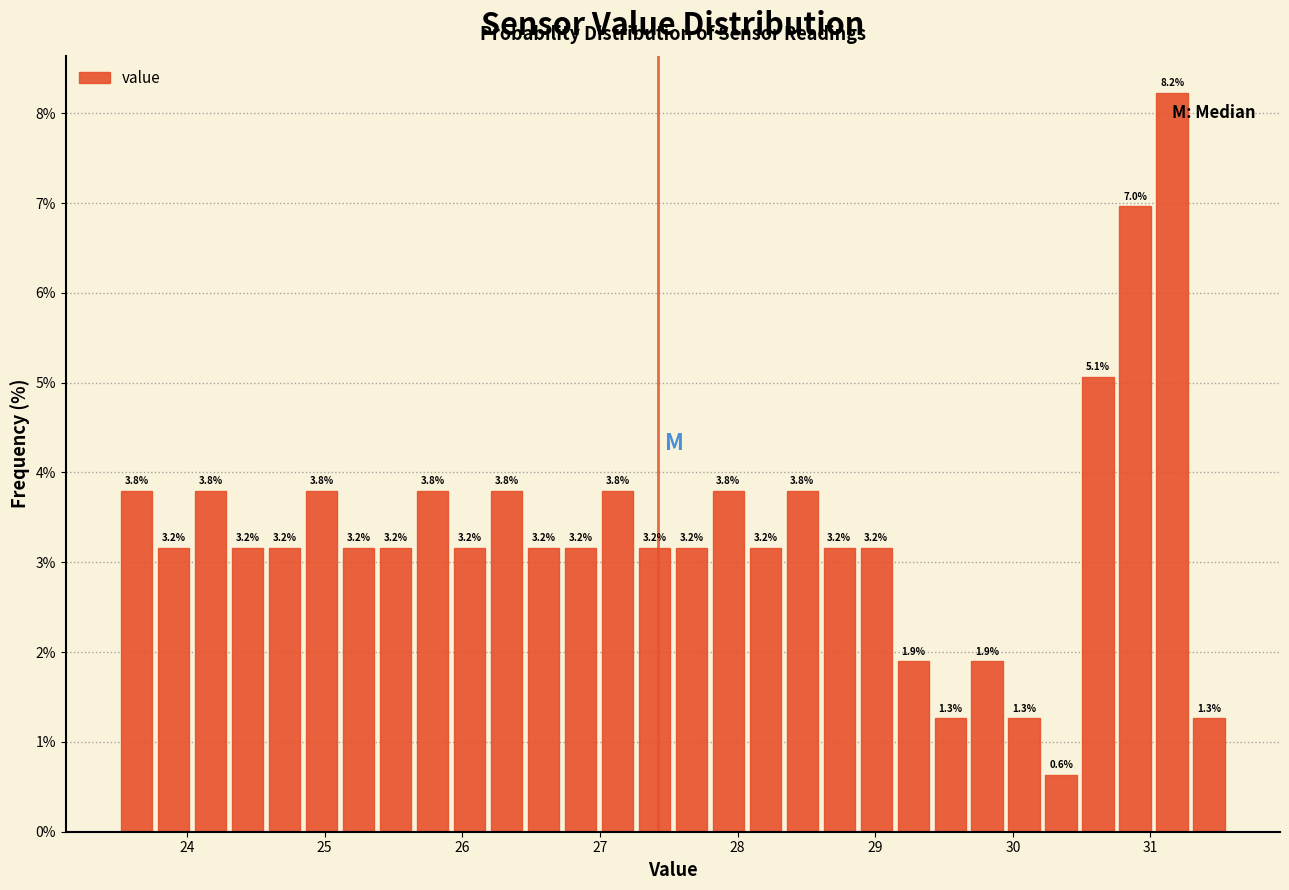

Around what value on the x-axis is the tallest bar? Give the approximate position of its centre, as read against the axis.

31.2